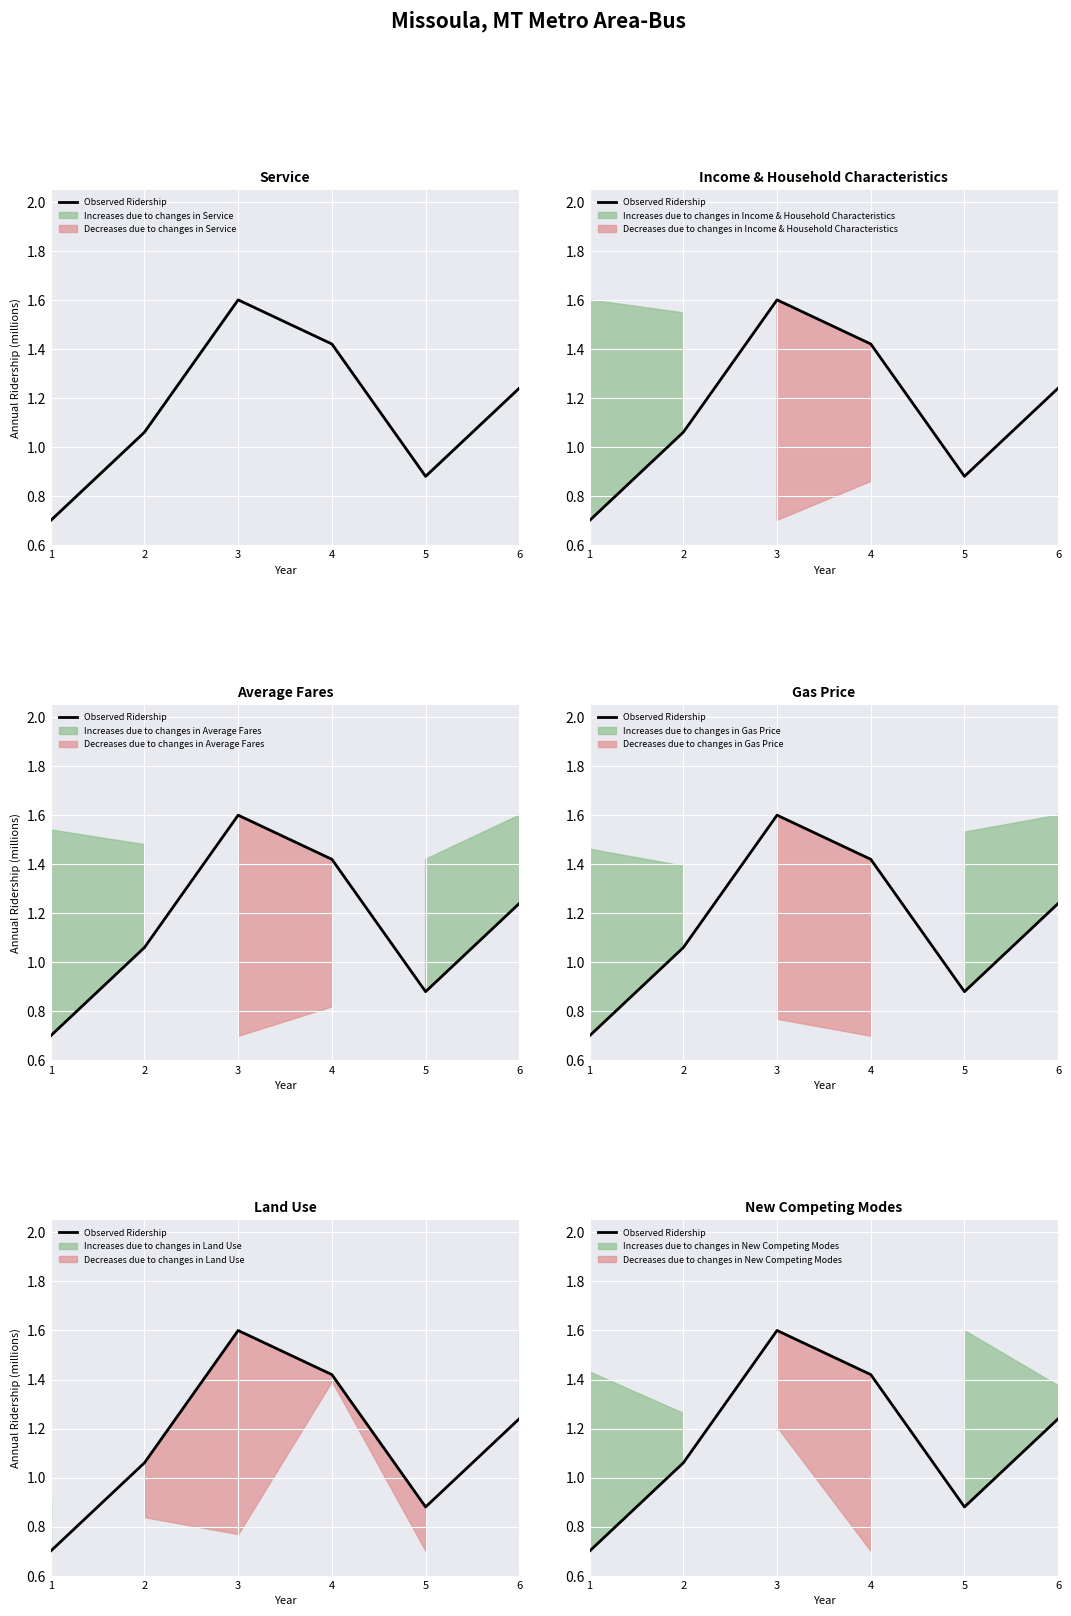

What is the value of the 6th point from the left?

1.2